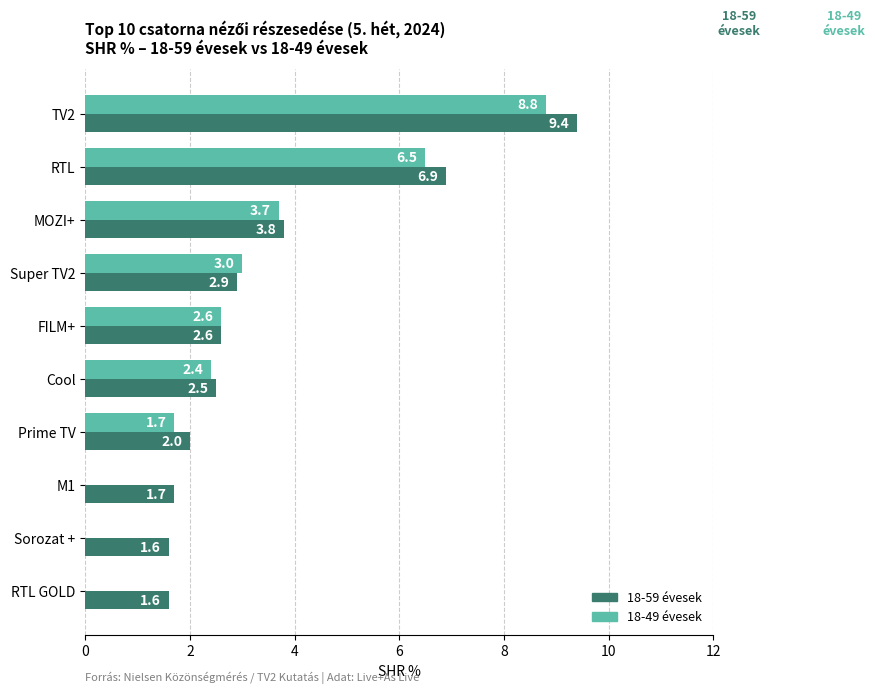

What are all the series names shown in the legend?

18-59 évesek, 18-49 évesek